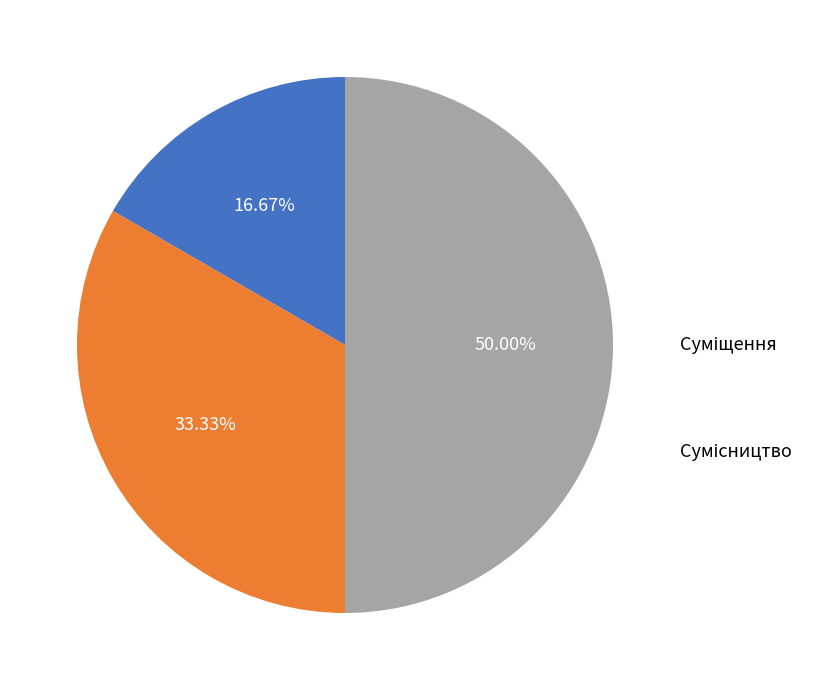

Is the sum of Основне місце роботи and Суміщення greater than half?

No